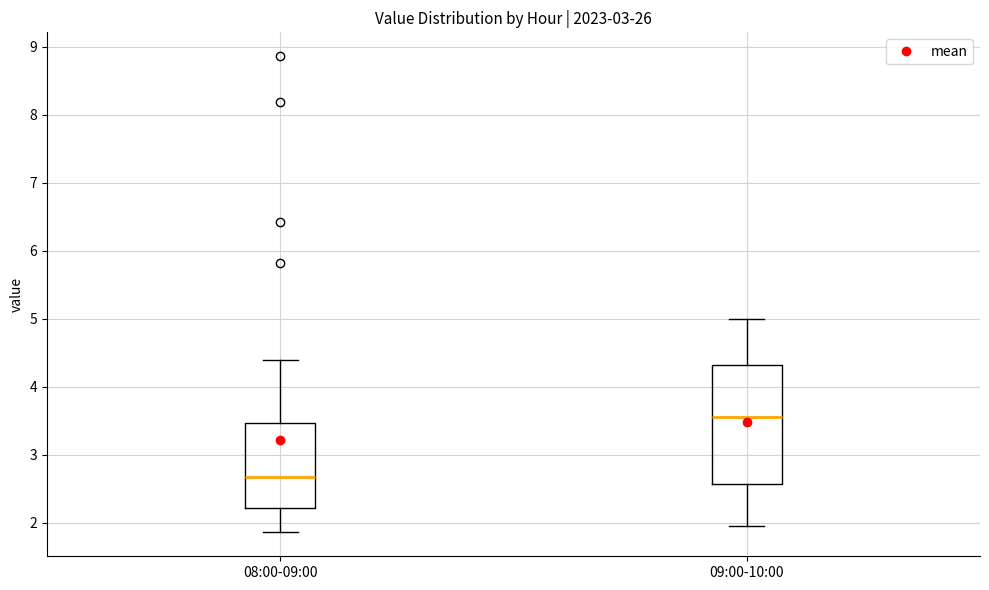

Where is the lower edge of the box for 08:00-09:00 on the y-axis? The values are not printed on the chart, so give them approximately, as read against the axis.

2.2